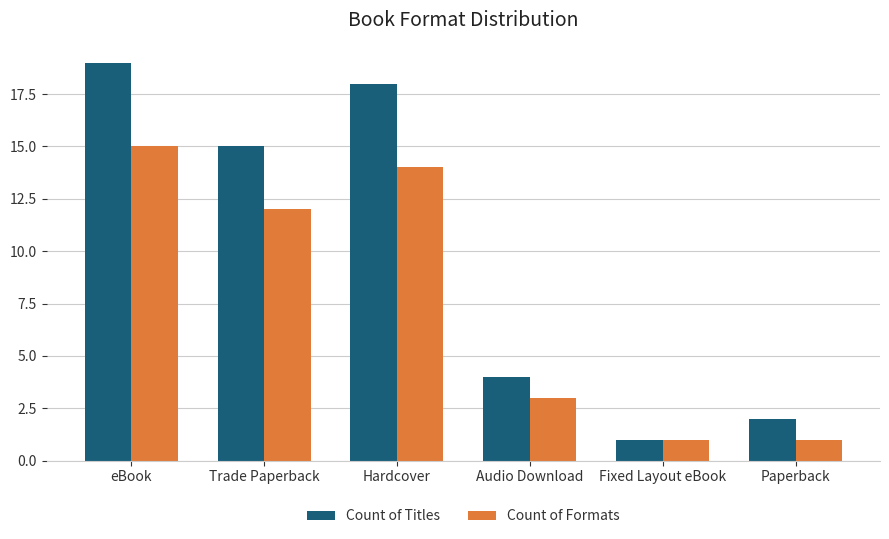

What is the label of the 6th bar from the right?

eBook